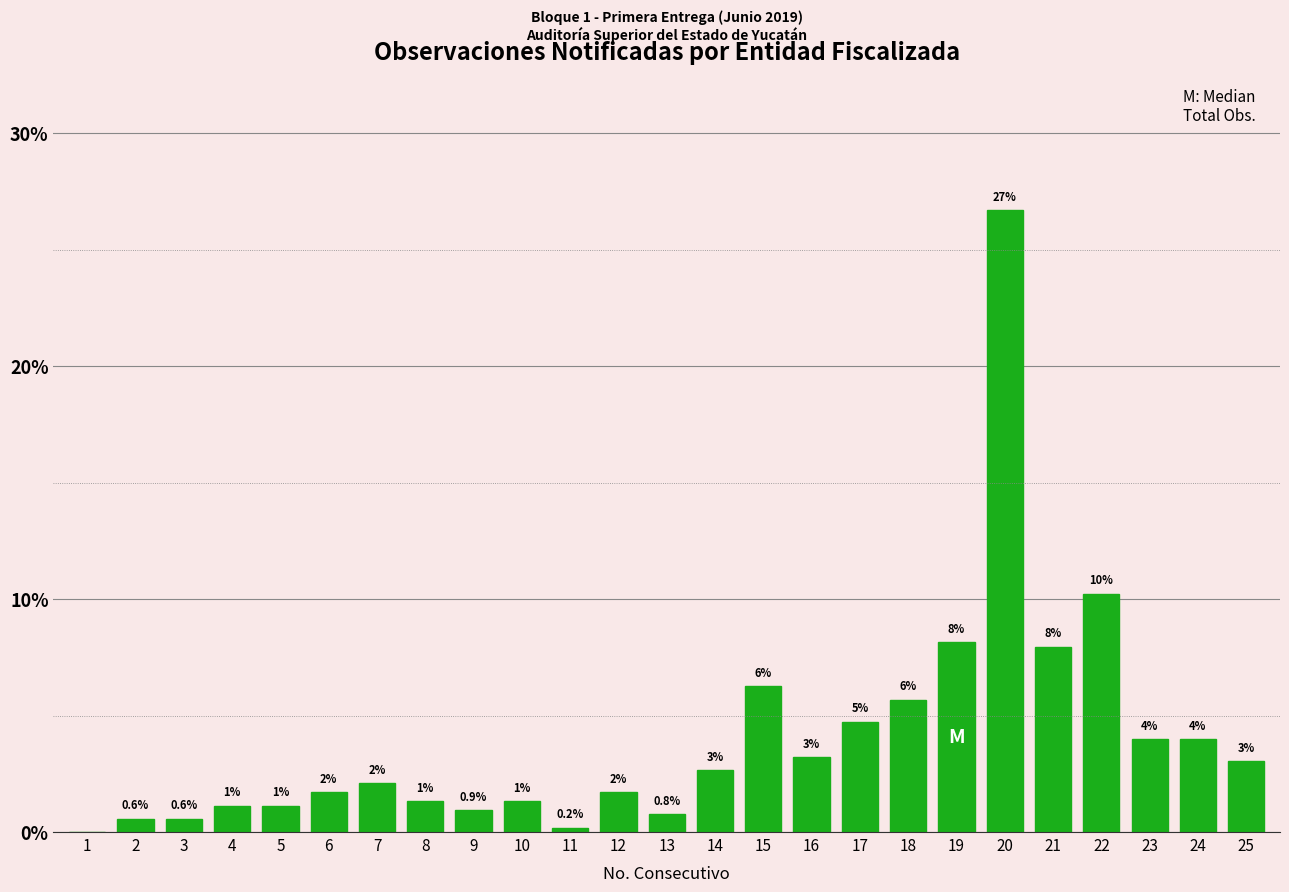

What is the maximum value shown in the chart?

26.7